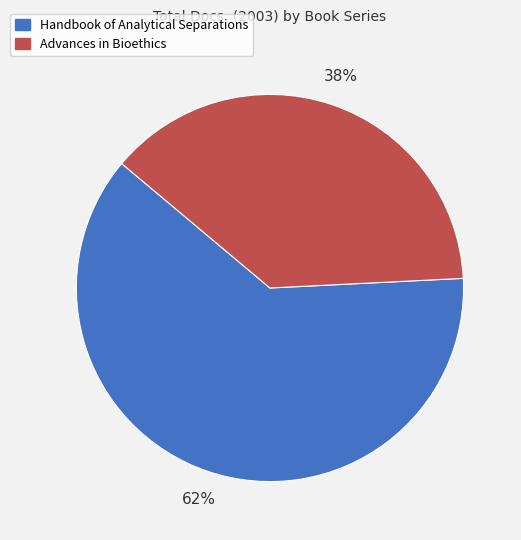

To the nearest percent, what is the difference between the largest and smallest slice percentages?

24%